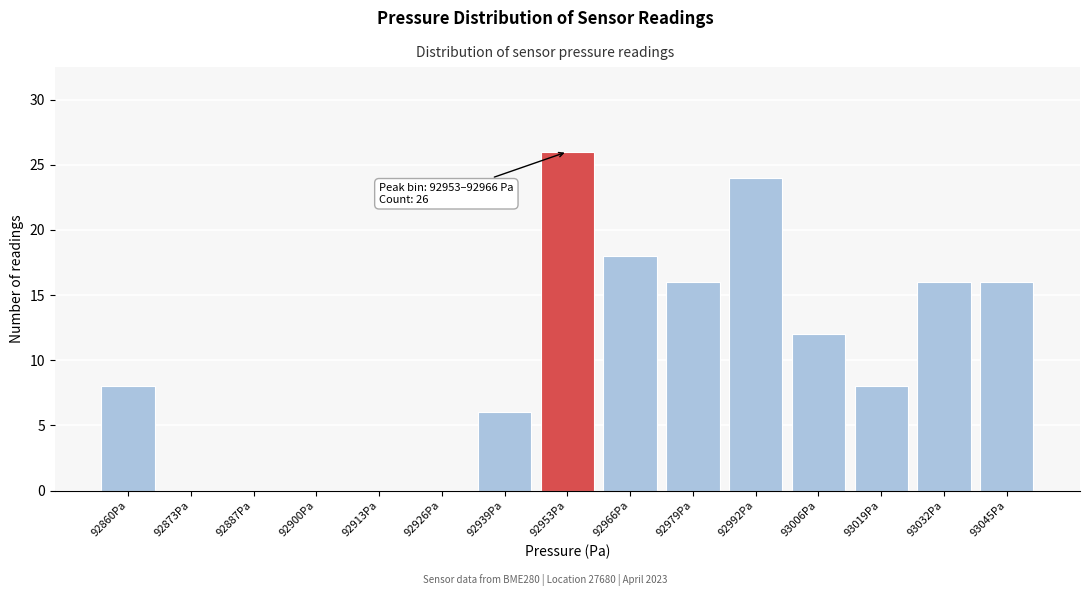

Reading right to left, list all the values displayed in this chart.

93045Pa=16	93032Pa=16	93019Pa=8	93006Pa=12	92992Pa=24	92979Pa=16	92966Pa=18	92953Pa=26	92939Pa=6	92926Pa=0	92913Pa=0	92900Pa=0	92887Pa=0	92873Pa=0	92860Pa=8